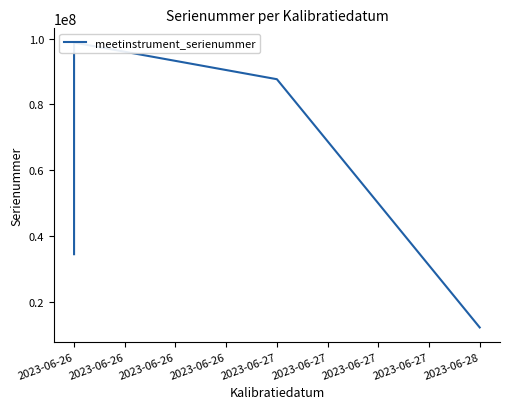

Reading left to right, extract all data points from this chart.

34567890	98765432	87654321	12345678